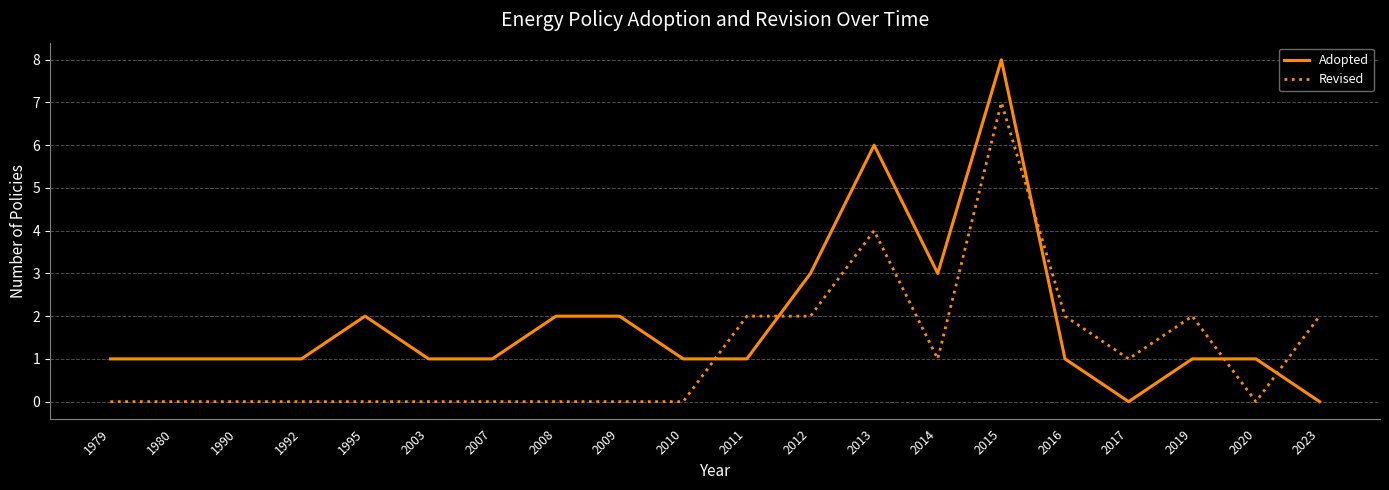

What is the difference between the maximum and minimum values in the Adopted series?

8